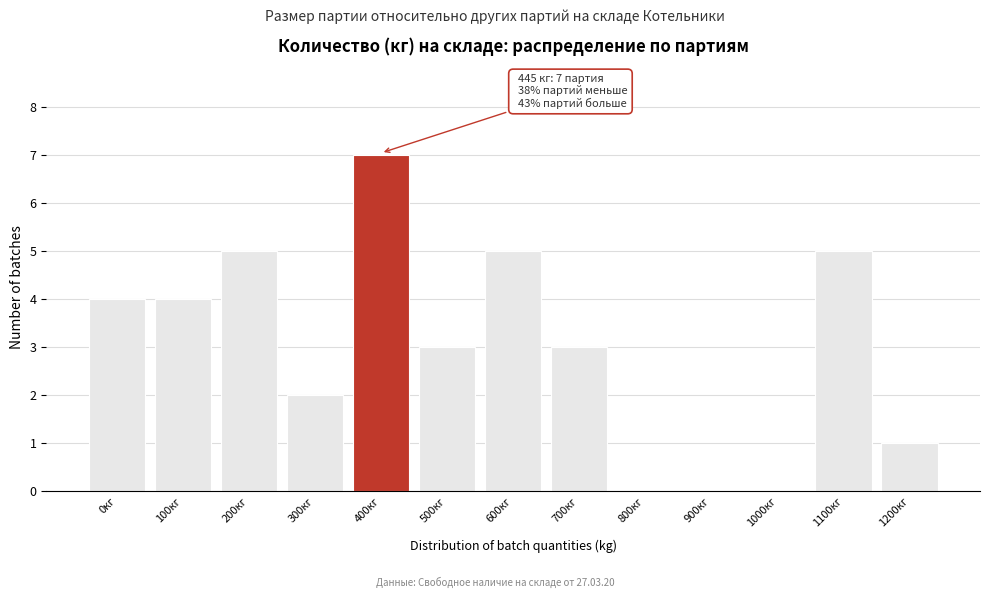

Reading left to right, list all the values displayed in this chart.

0кг=4	100кг=4	200кг=5	300кг=2	400кг=7	500кг=3	600кг=5	700кг=3	800кг=0	900кг=0	1000кг=0	1100кг=5	1200кг=1